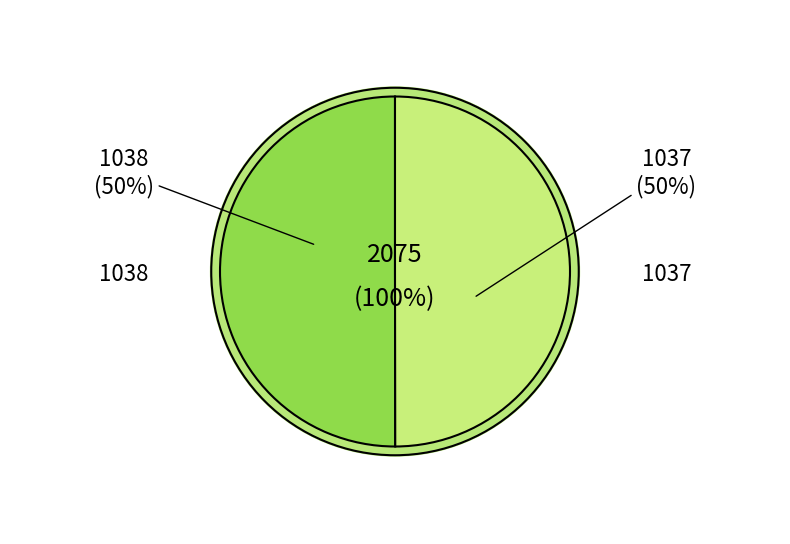

What is the change in value from 1038 to 1037?

-1